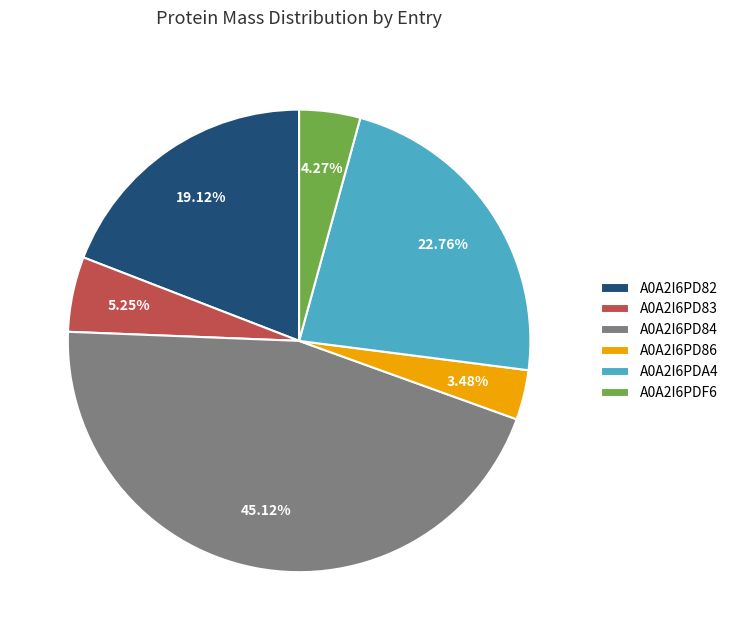

The A0A2I6PDF6 slice represents 4% of the pie. True or false?

True